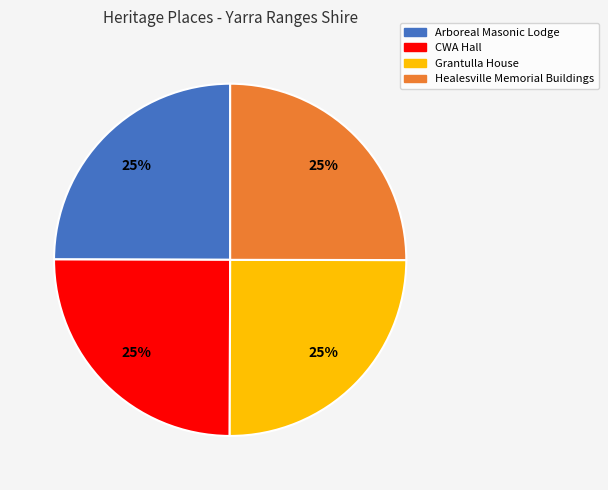

To the nearest percent, what is the combined percentage of Arboreal Masonic Lodge and Healesville Memorial Buildings?

50%